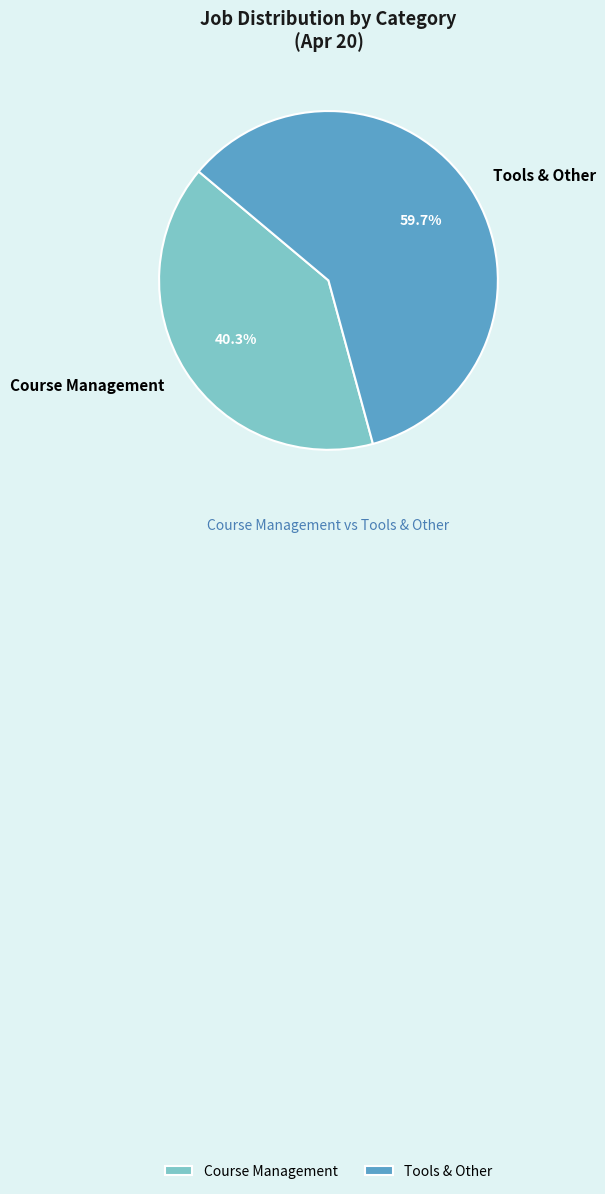

Is there any slice that represents more than half of the pie?

Yes